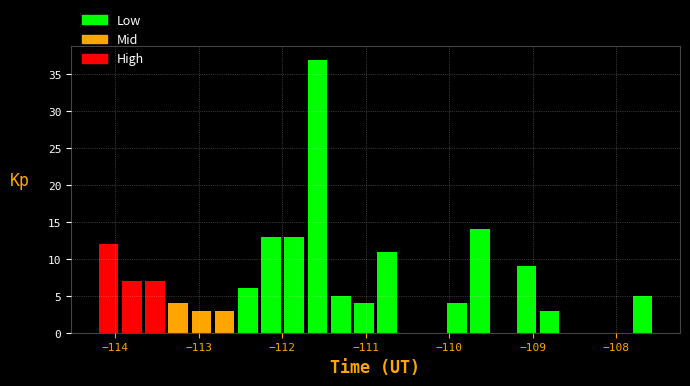

Read against the x-axis, roughly where is the centre of the tallest bar?

-111.6